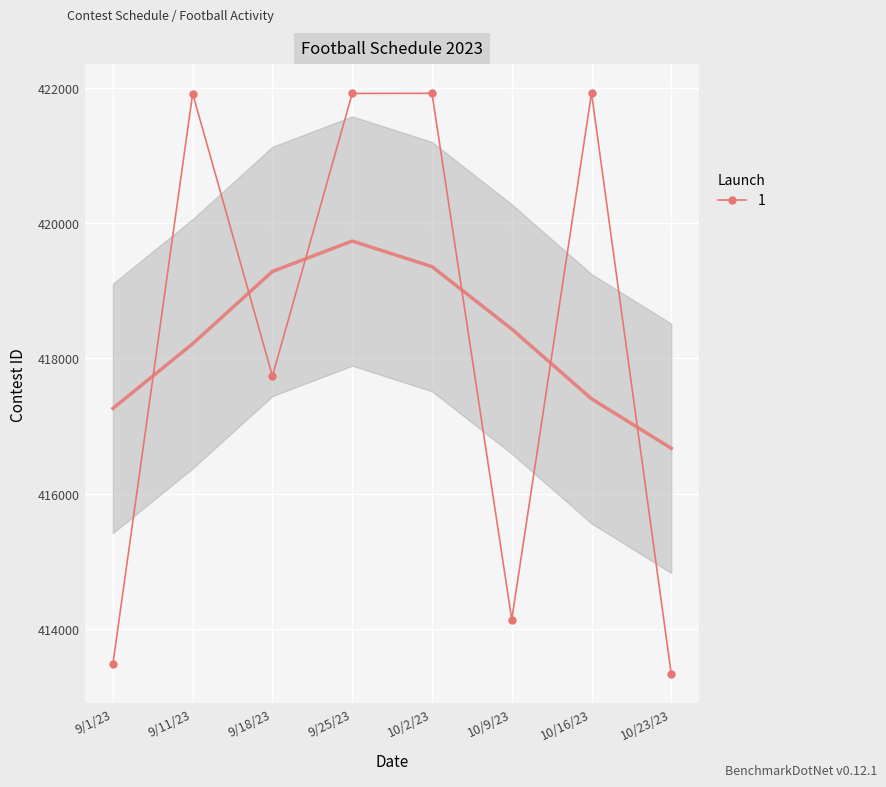

Reading left to right, extract all data points from this chart.

413477	421922	417739	421924	421926	414135	421928	413324